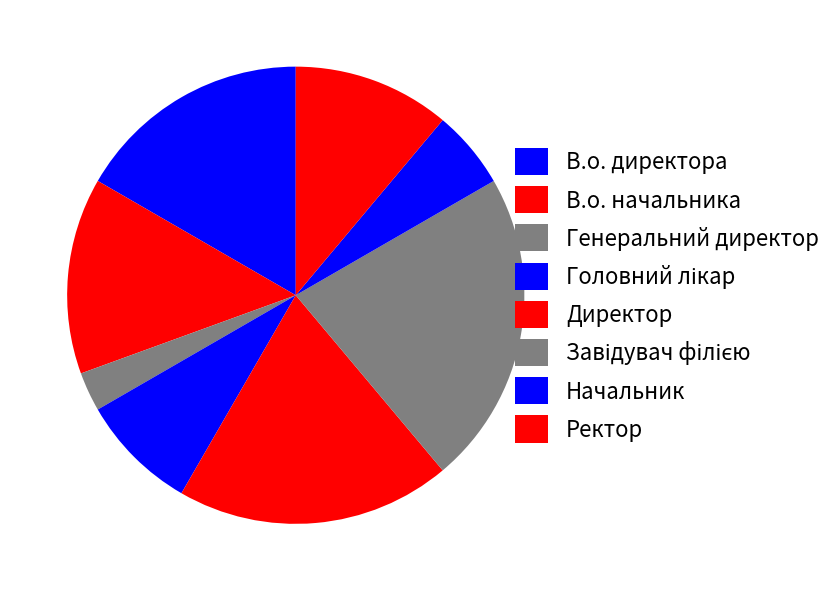

Which slice is the smallest?

Генеральний директор